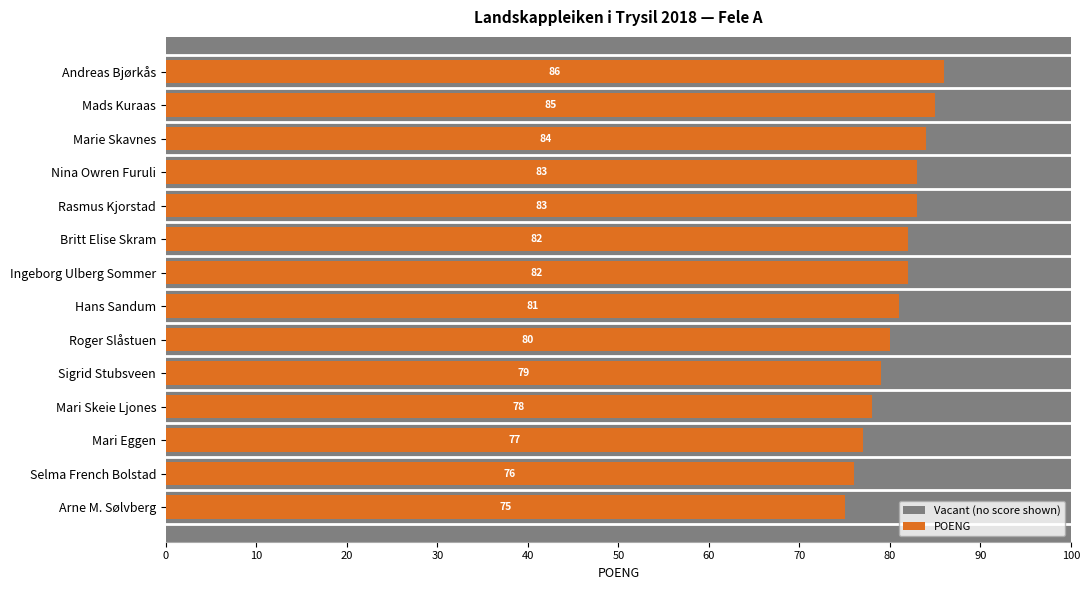

What position from the right is 10?

13